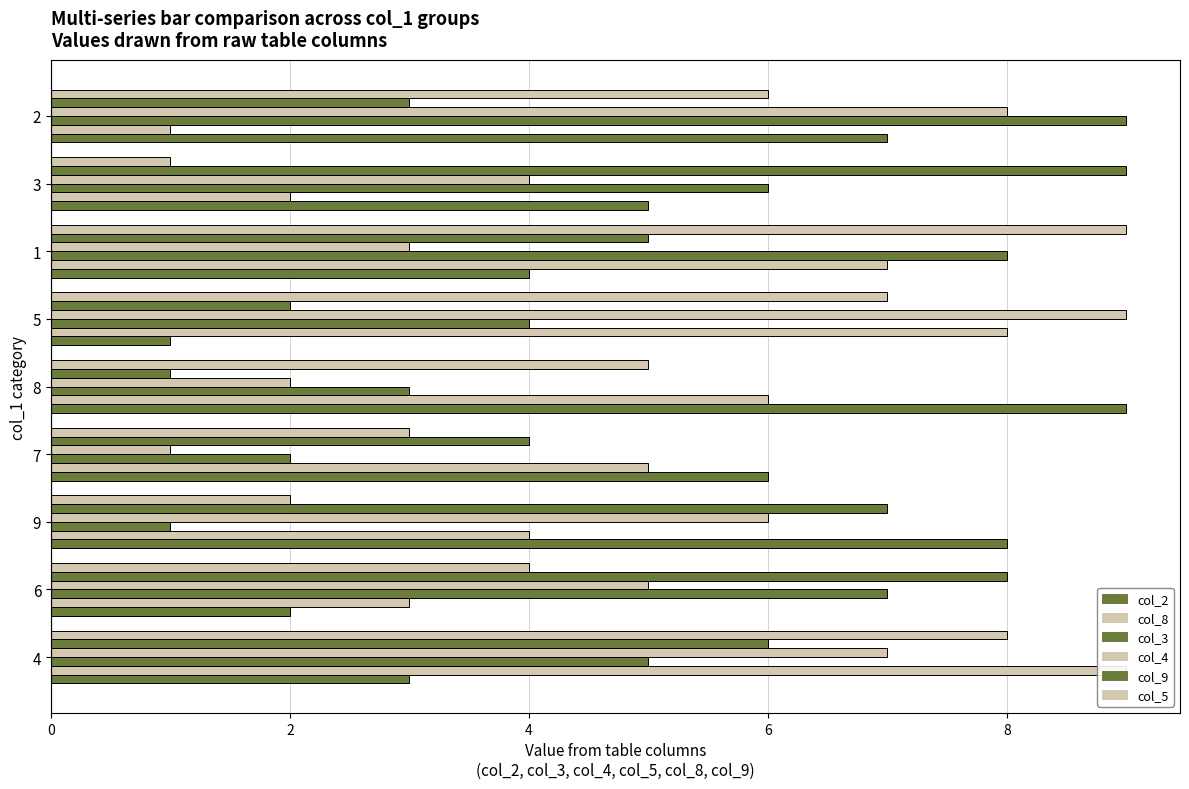

Count the col_8 values in the range 3 to 7.

5